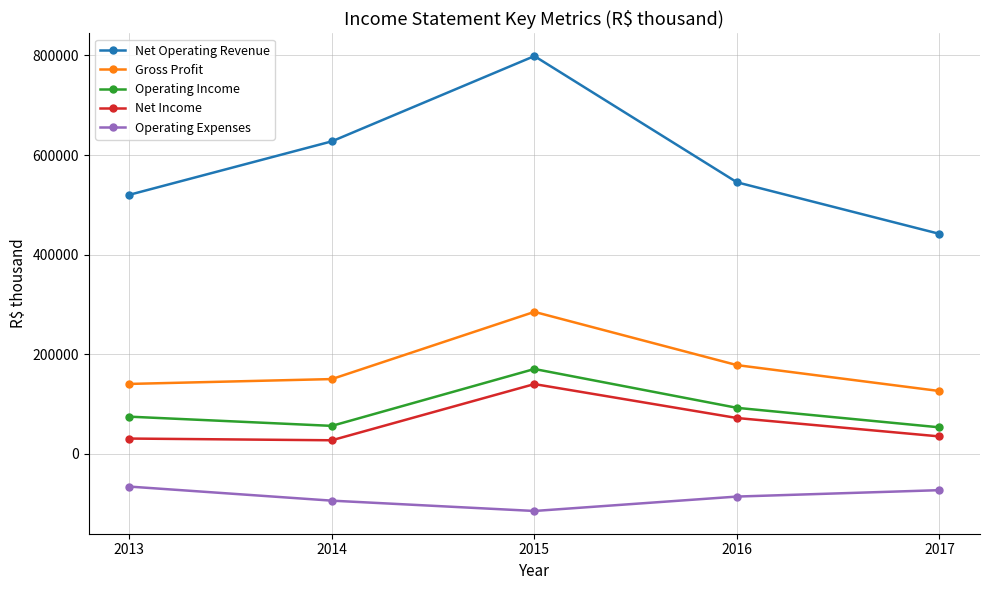

What are all the series names shown in the legend?

Net Operating Revenue, Gross Profit, Operating Income, Net Income, Operating Expenses